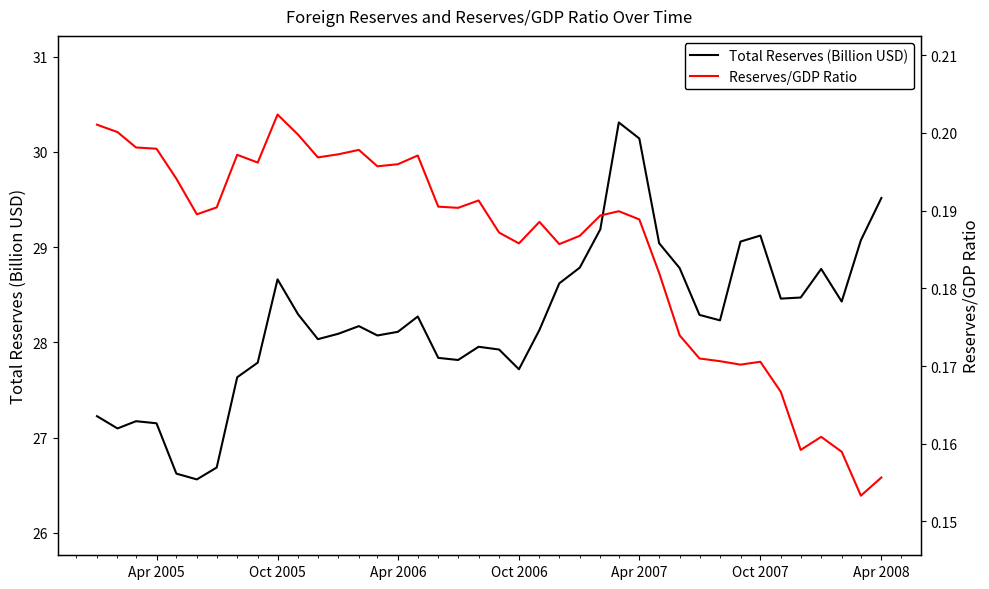

How many lines are shown in the chart?

2